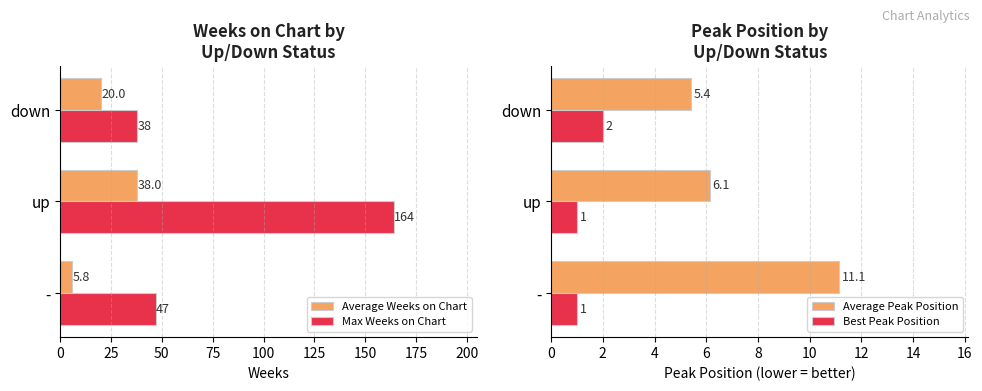

The Average Peak Position series shows 11.1 at -. True or false?

True